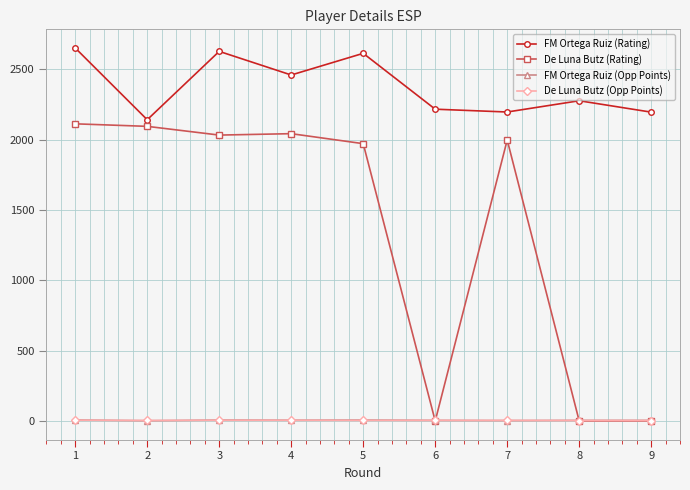

How many distinct data groups are displayed?

4